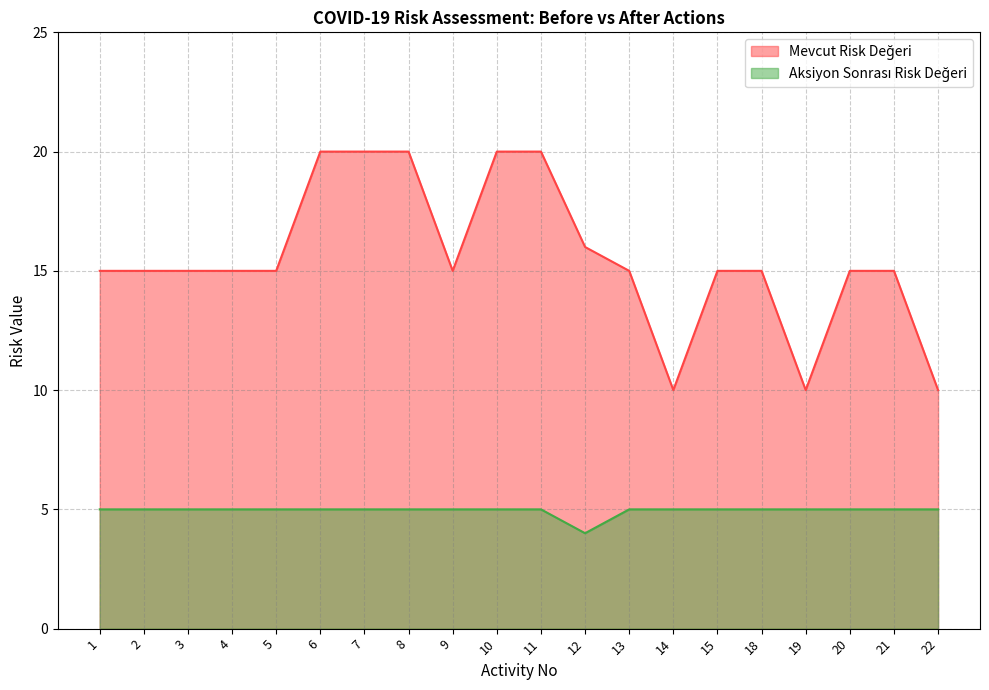

Which series has the widest spread of values?

Mevcut Risk Değeri